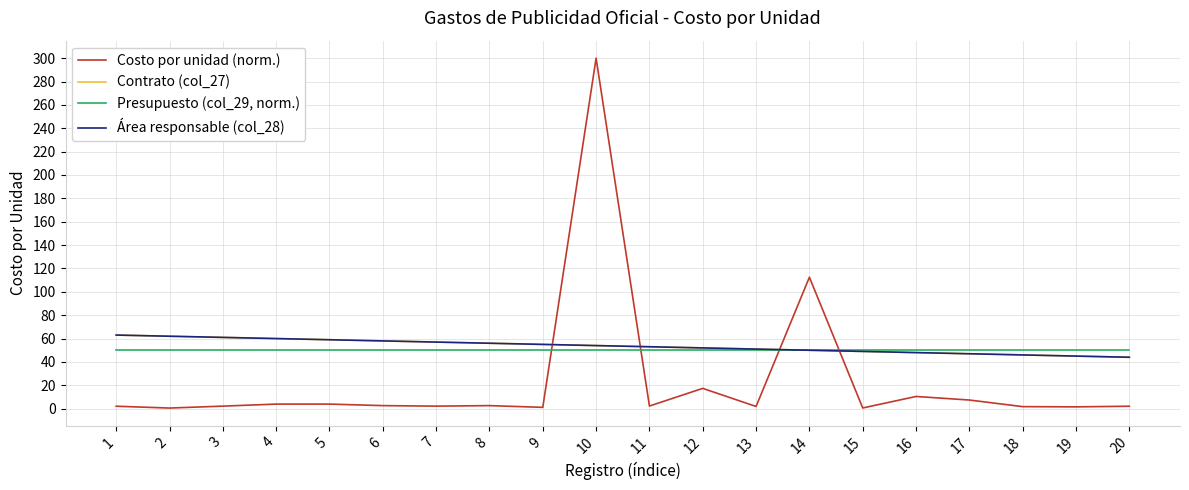

Does the chart display data point markers on the line(s)?

No